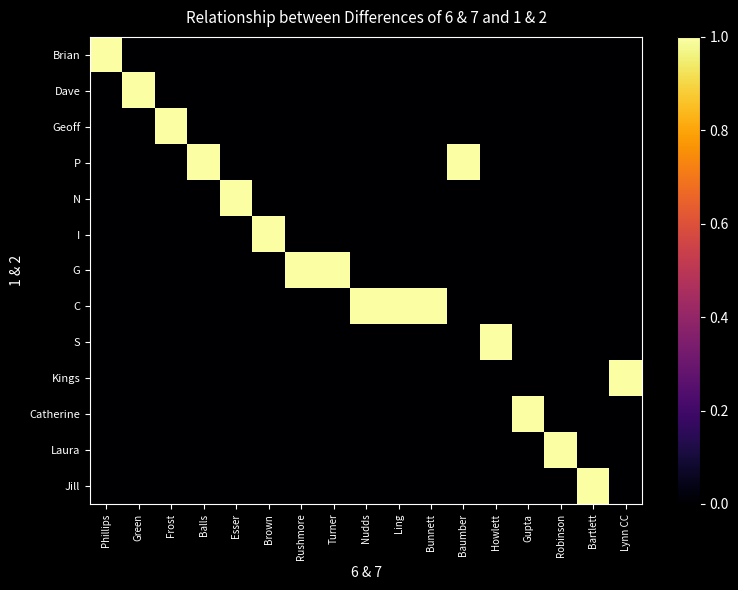

At how many categories does at least one series exceed 0?

17